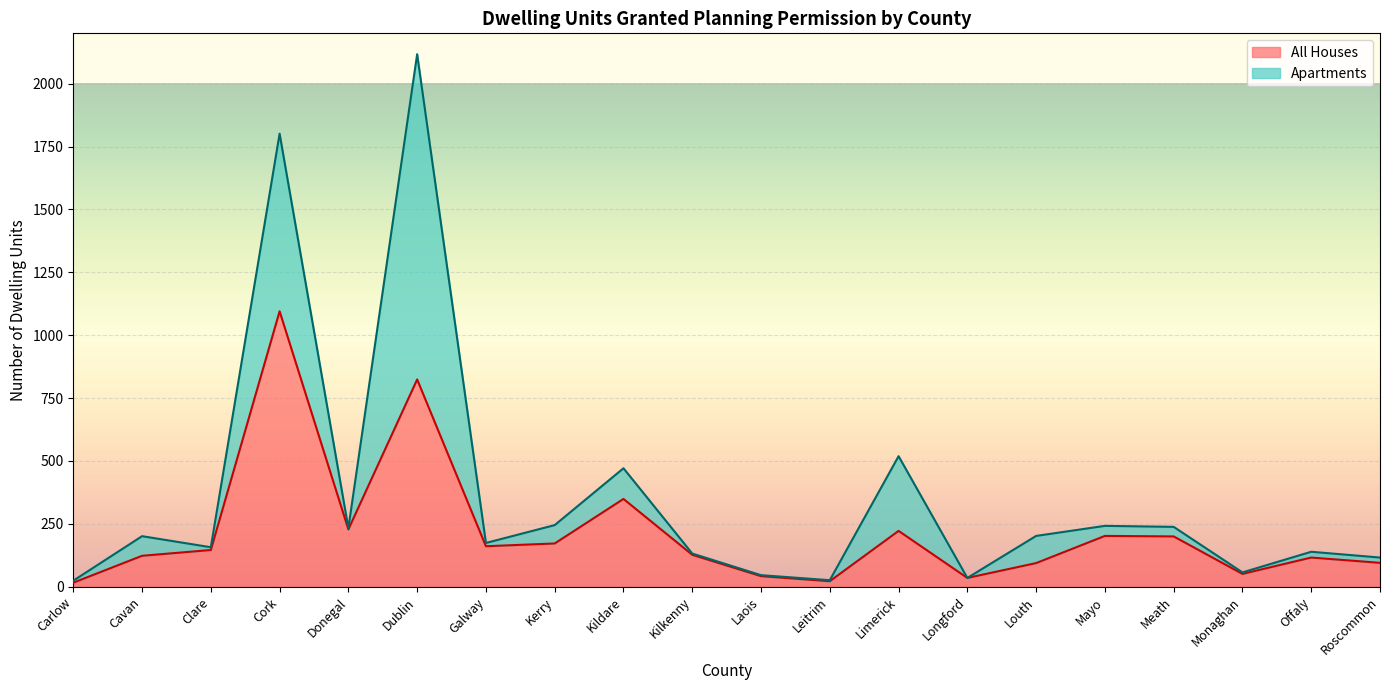

How many interior local valleys (lower than both neighbors) does the data have?

5